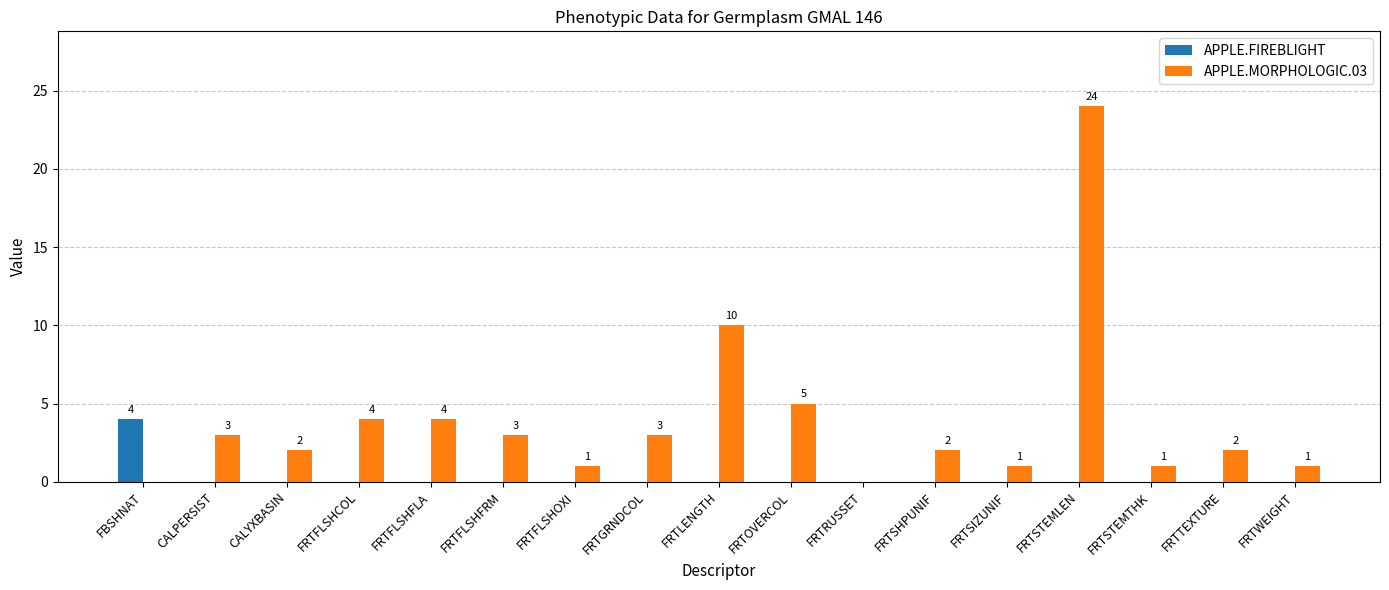

Is the value of APPLE.FIREBLIGHT at FRTSHPUNIF greater than the value of APPLE.MORPHOLOGIC.03 at CALPERSIST?

No